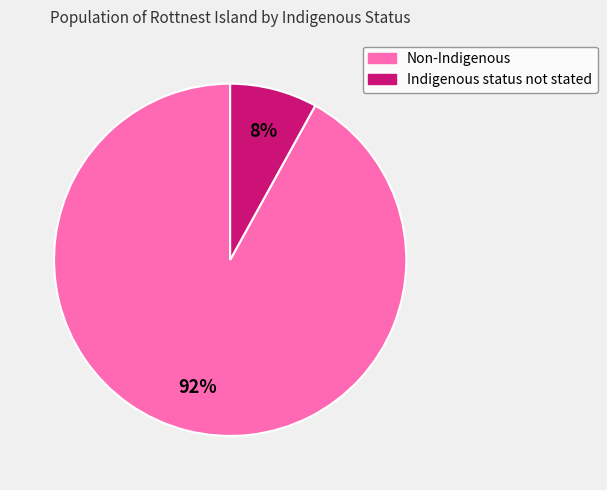

To the nearest percent, what is the combined percentage of Indigenous status not stated and Non-Indigenous?

100%